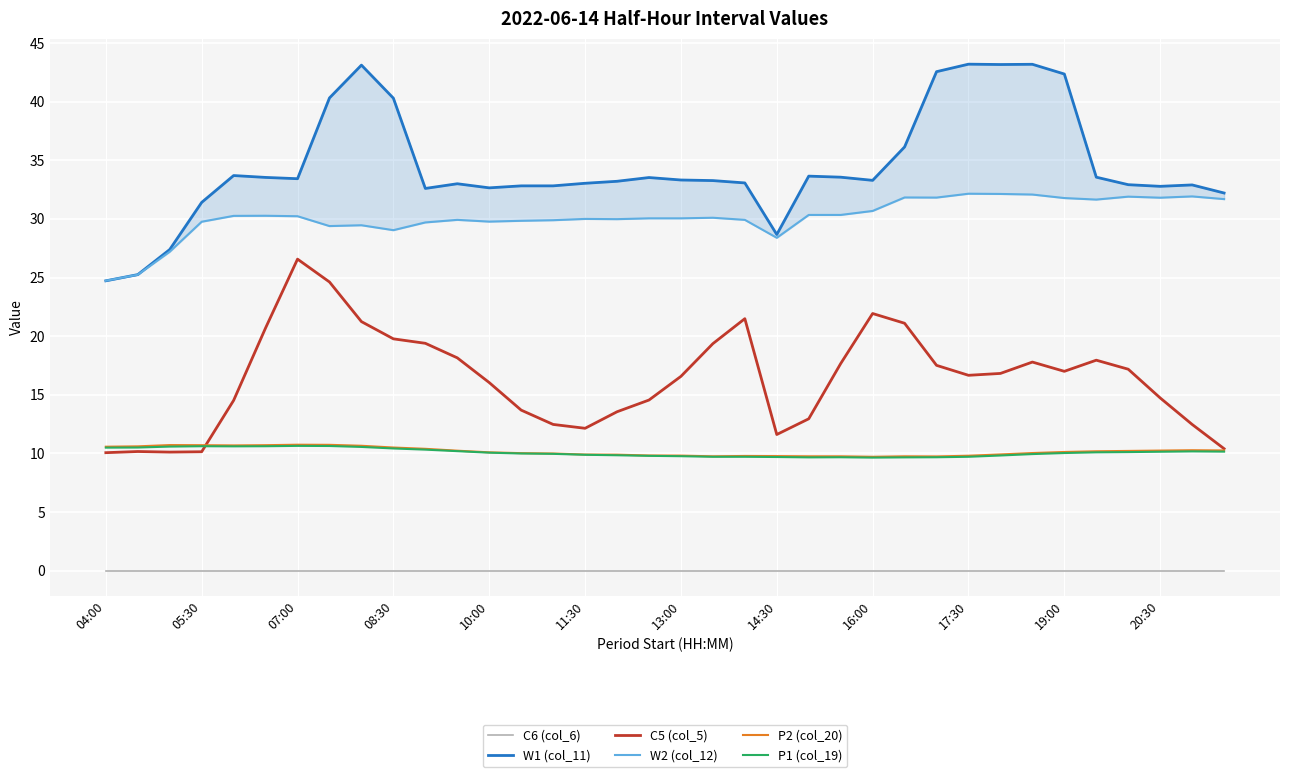

True or false: C6 (col_6) and P1 (col_19) cross at least once.

False